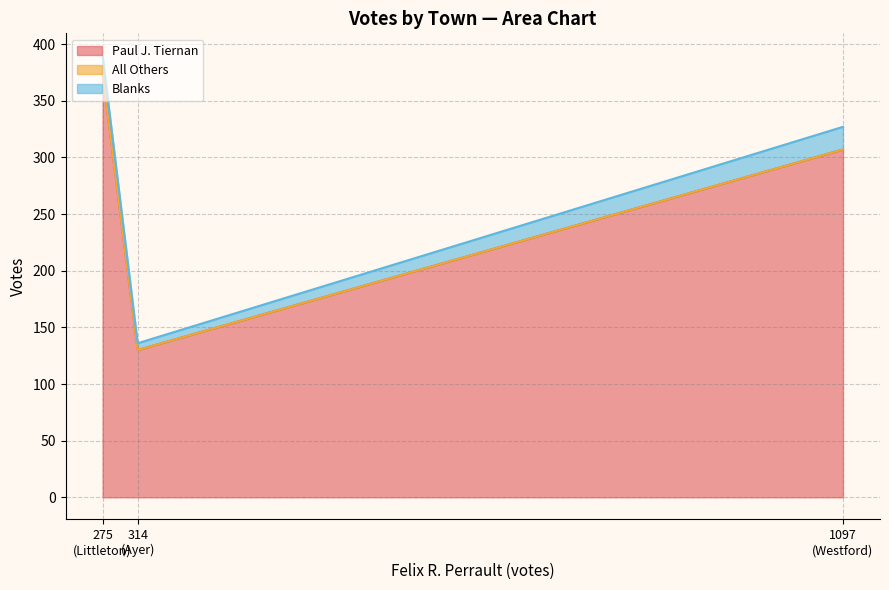

What is the lowest value of the Paul J. Tiernan series?

130